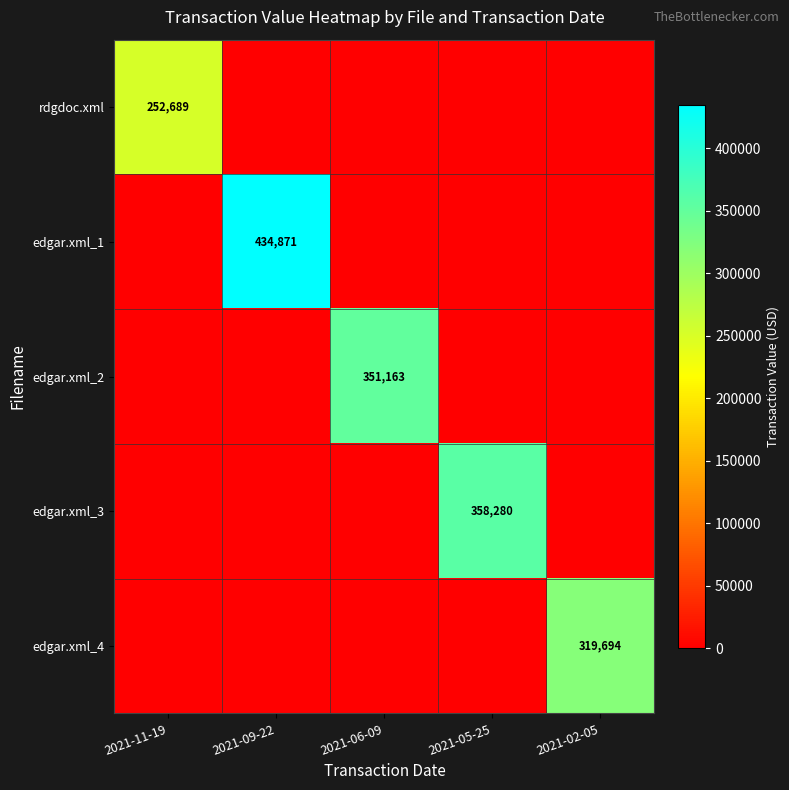

Rank the categories by edgar.xml_4 value from lowest to highest.

2021-11-19, 2021-09-22, 2021-06-09, 2021-05-25, 2021-02-05